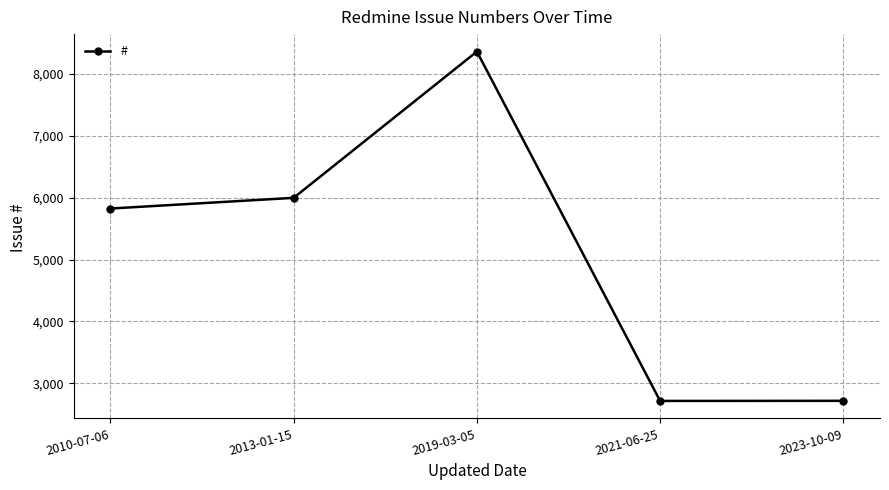

At which category does the chart reach its peak across all series?

2019-03-05